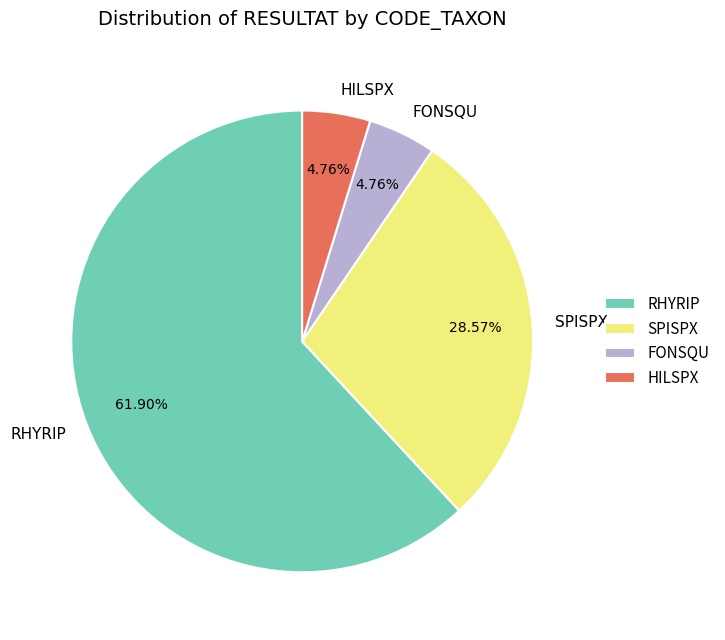

To the nearest percent, what is the combined percentage of FONSQU and SPISPX?

33%